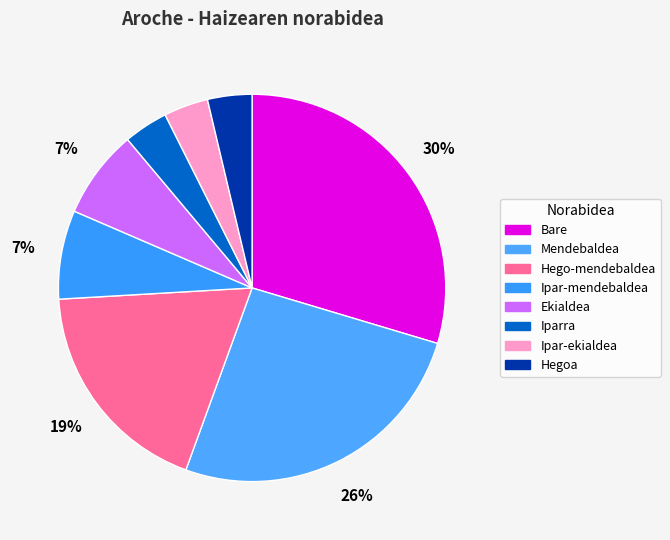

Combined, do Bare and Hego-mendebaldea account for over 50%?

No